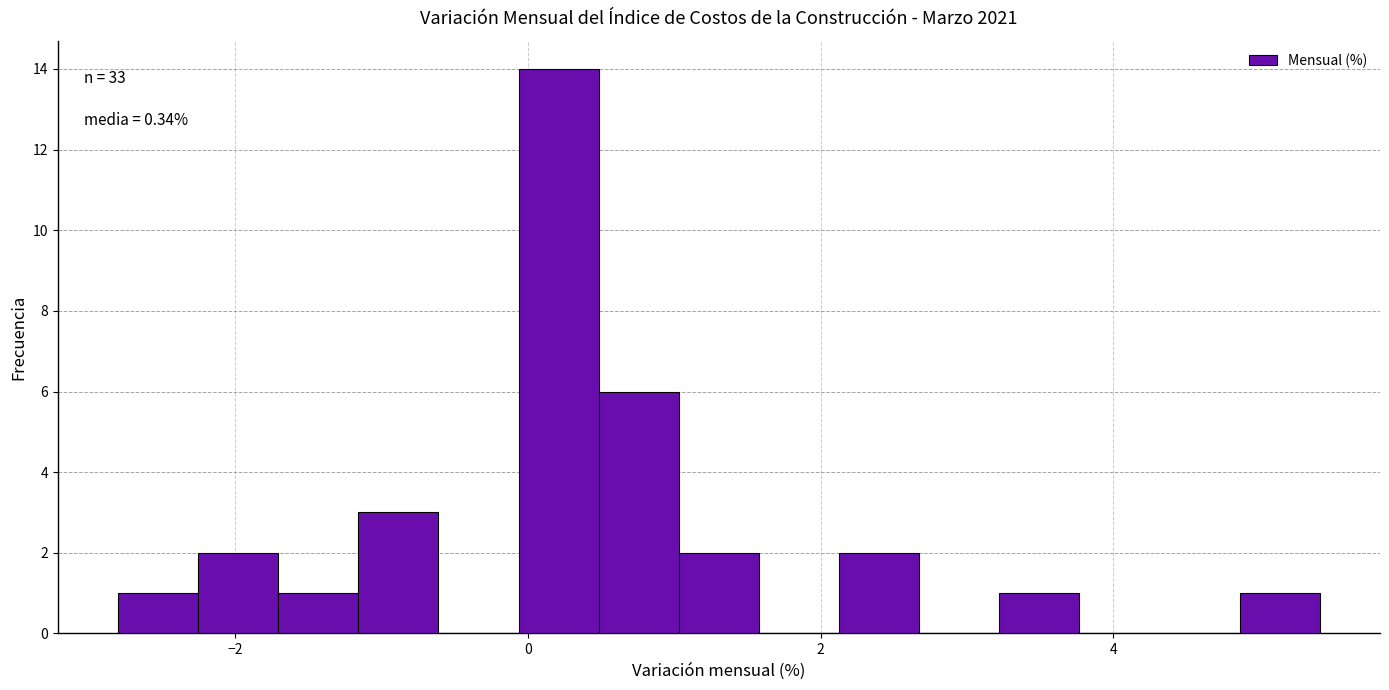

Read against the x-axis, roughly where is the centre of the tallest bar?

0.2